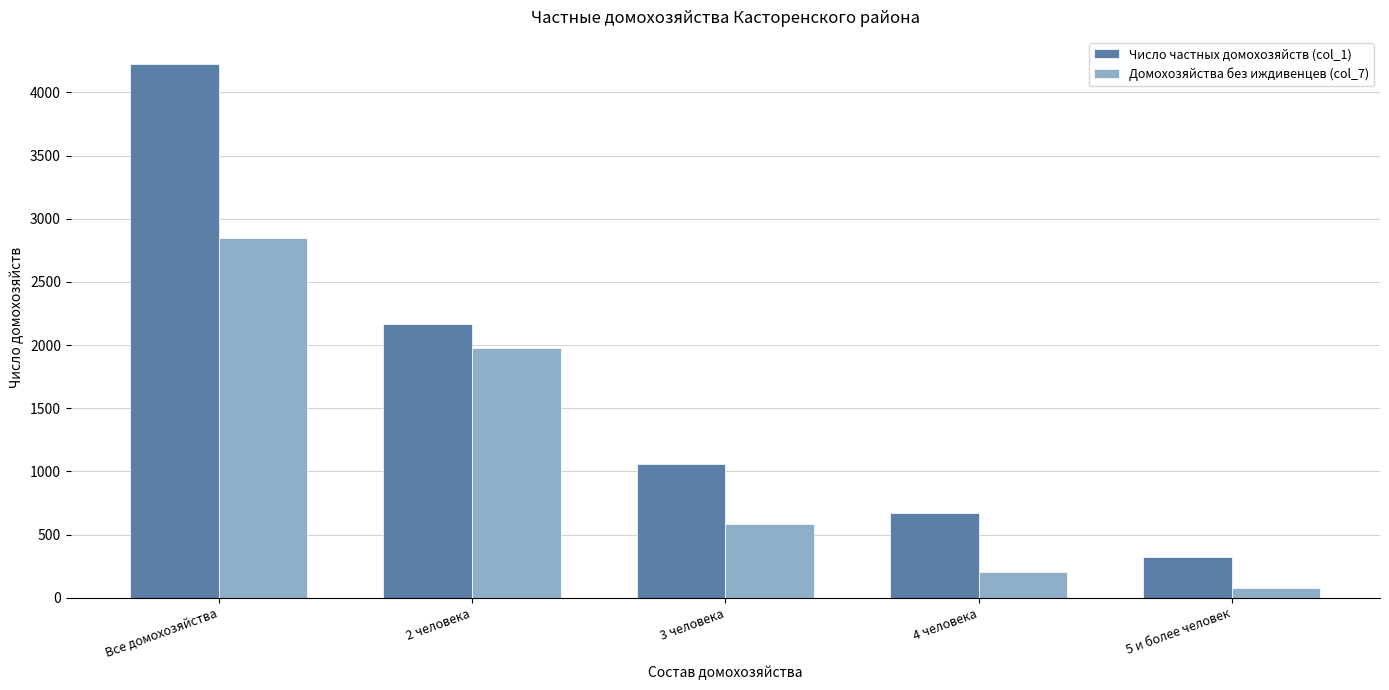

List the series in order of their peak value, highest first.

Число частных домохозяйств (col_1), Домохозяйства без иждивенцев (col_7)